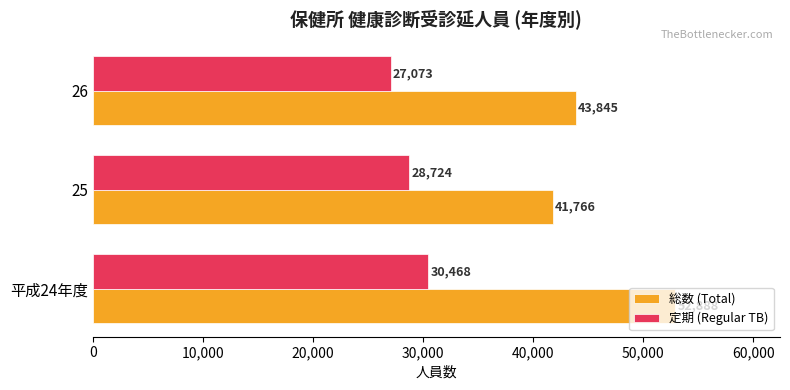

What is the total value across all series at 平成24年度?

83356